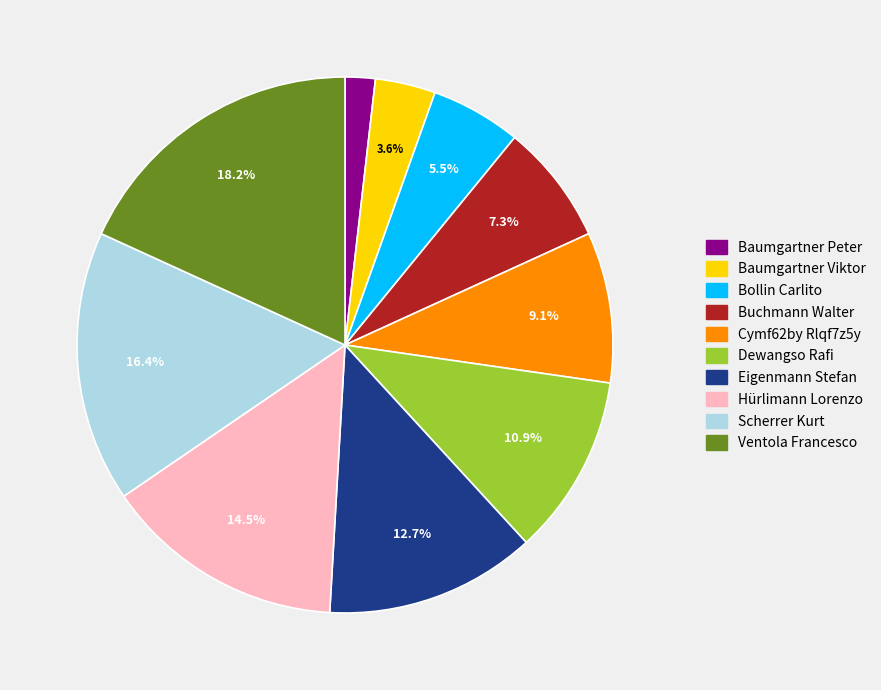

What percentage is NOT represented by Baumgartner Viktor?

96.4%